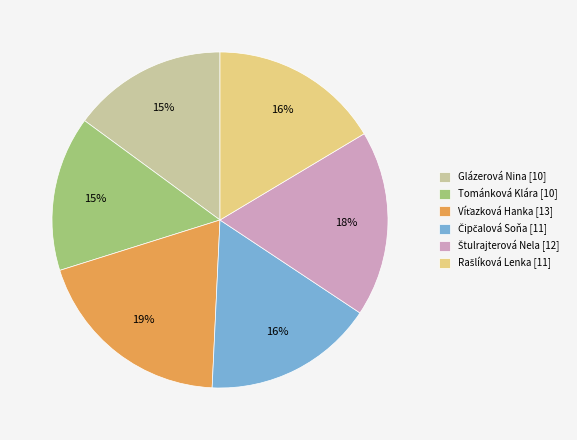

The Tománková Klára [10] slice represents 30% of the pie. True or false?

False